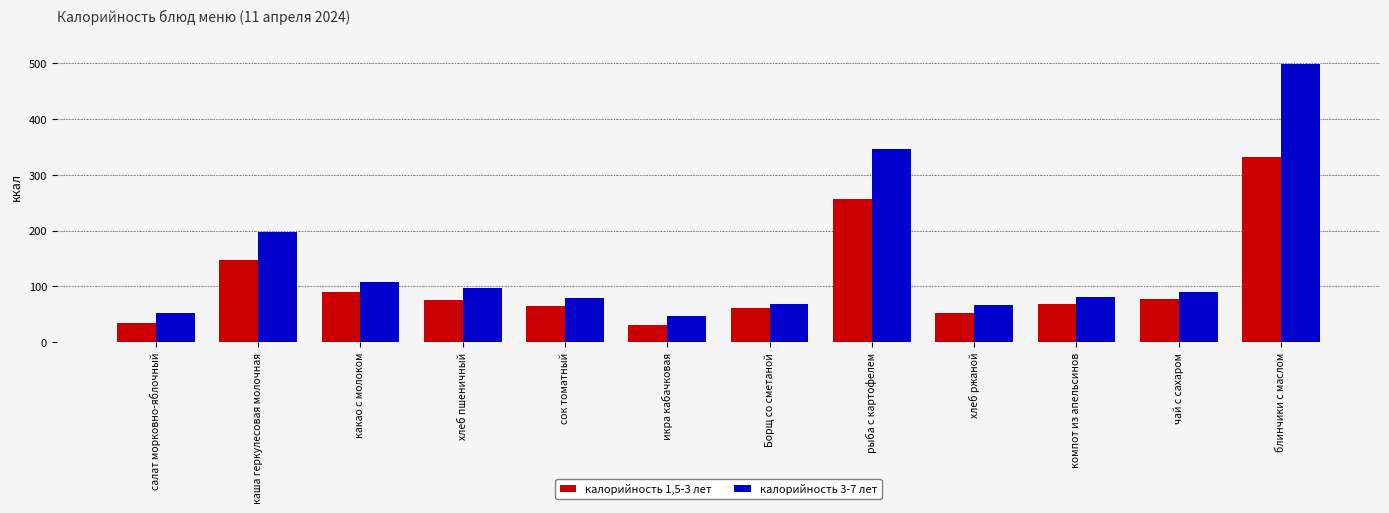

Is it true that калорийность 1,5-3 лет equals 65.5 at сок томатный?

True